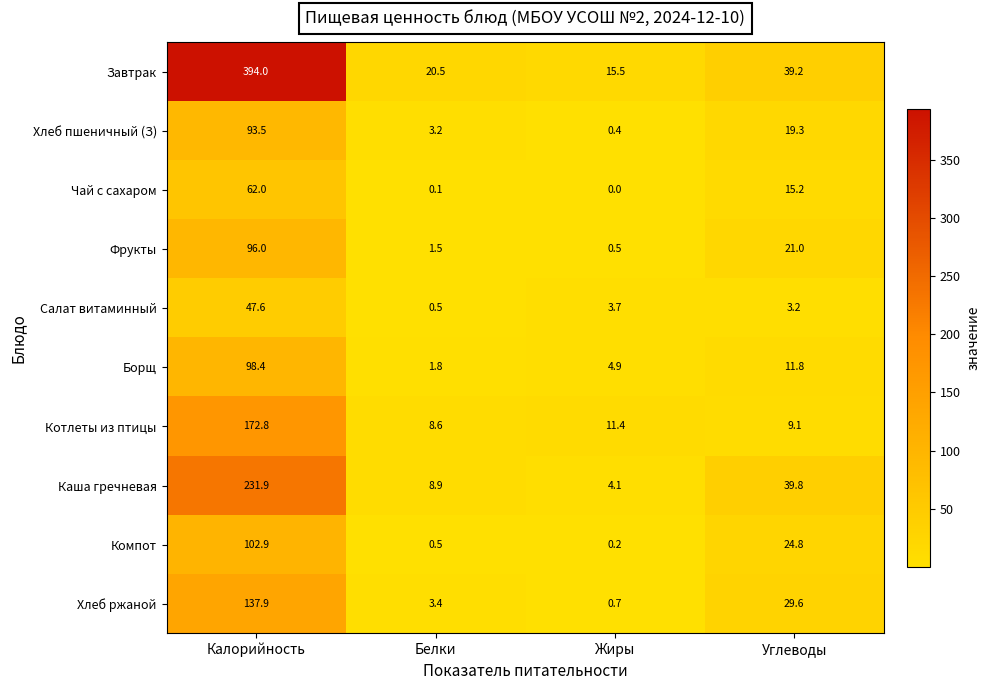

The Завтрак series shows 39.2 at Углеводы. True or false?

True